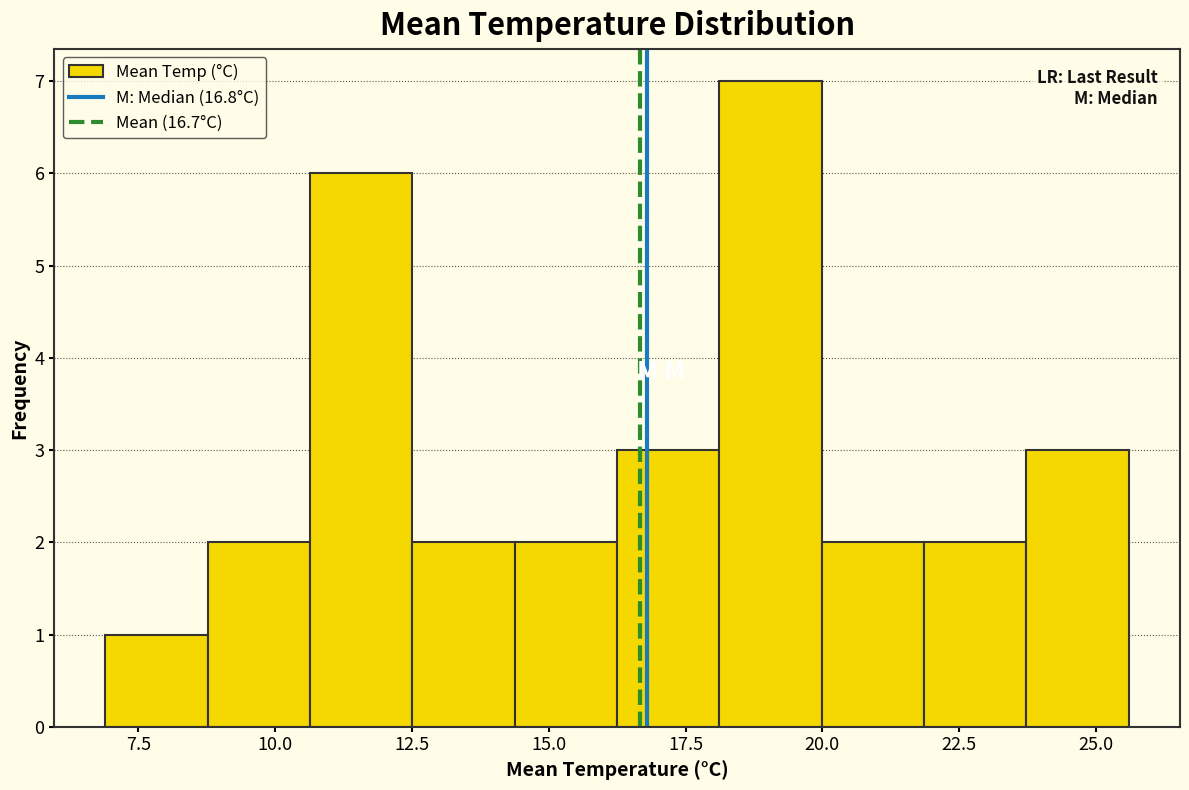

Around what value on the x-axis is the tallest bar? Give the approximate position of its centre, as read against the axis.

19.0